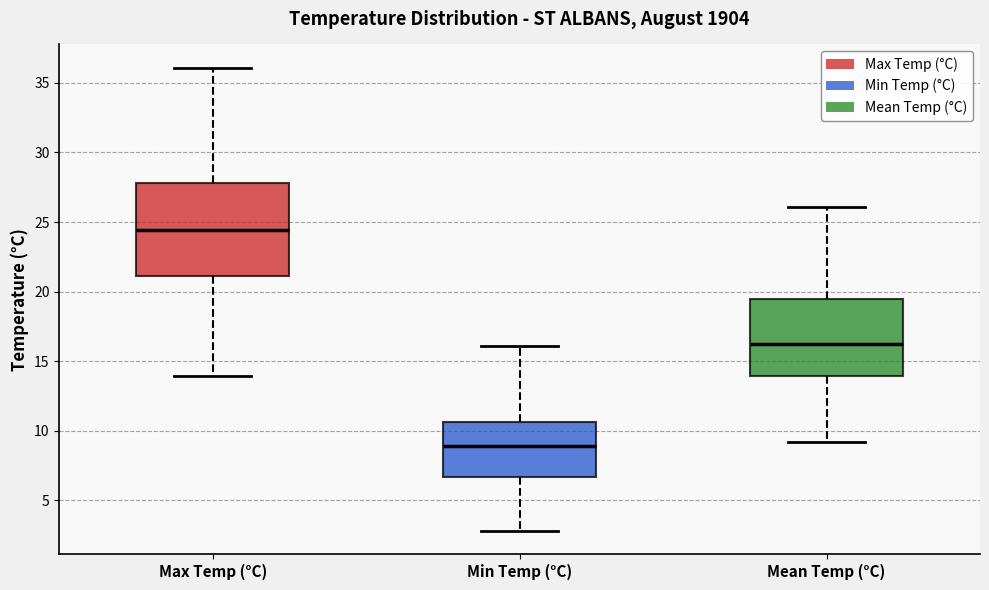

Where does the lower whisker of the box for Min Temp (°C) end on the y-axis? The values are not printed on the chart, so give them approximately, as read against the axis.

3.0